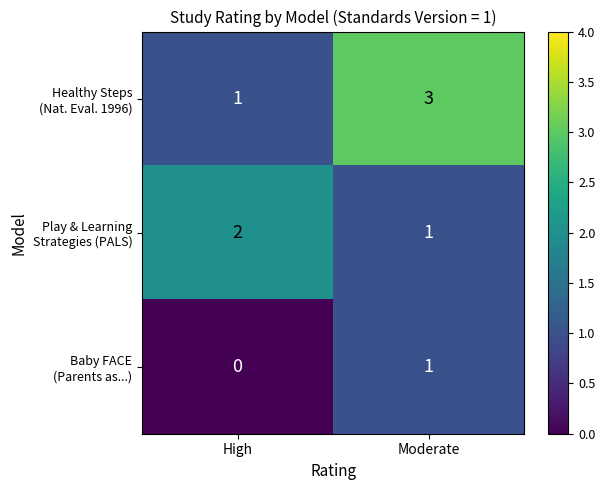

Which label corresponds to the largest value in the chart?

Moderate